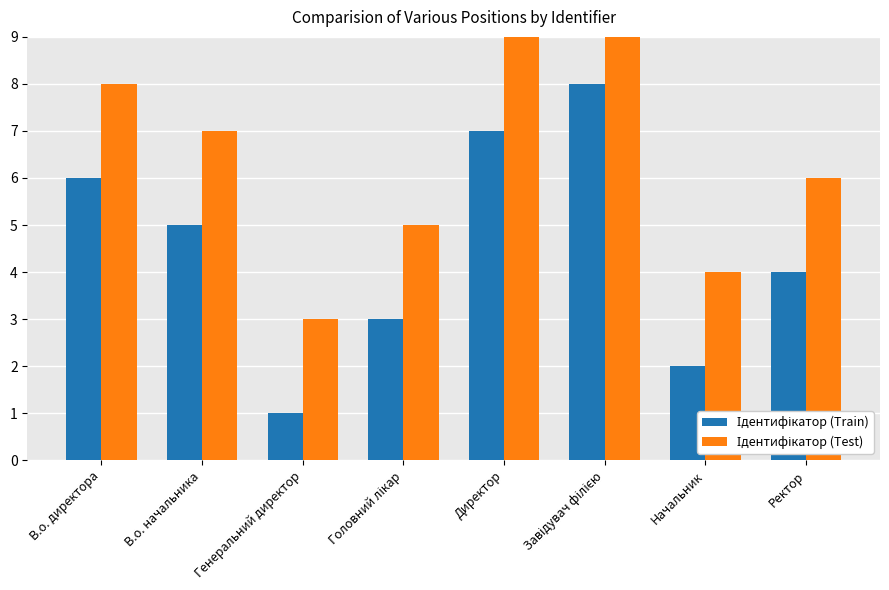

At which category is the sum across all series the highest?

Завідувач філією